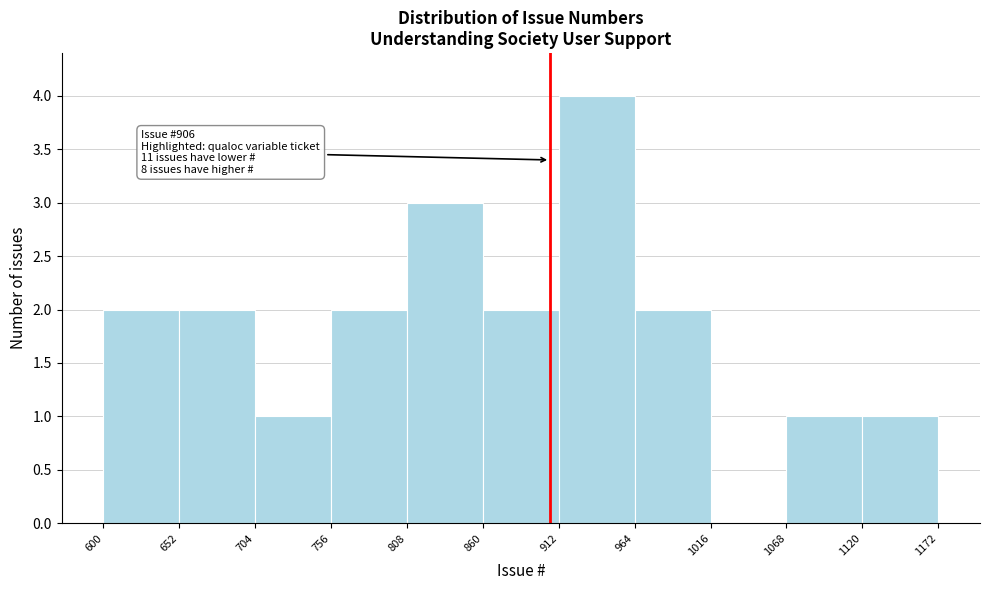

Which range on the x-axis has the tallest bar?

912 to 964